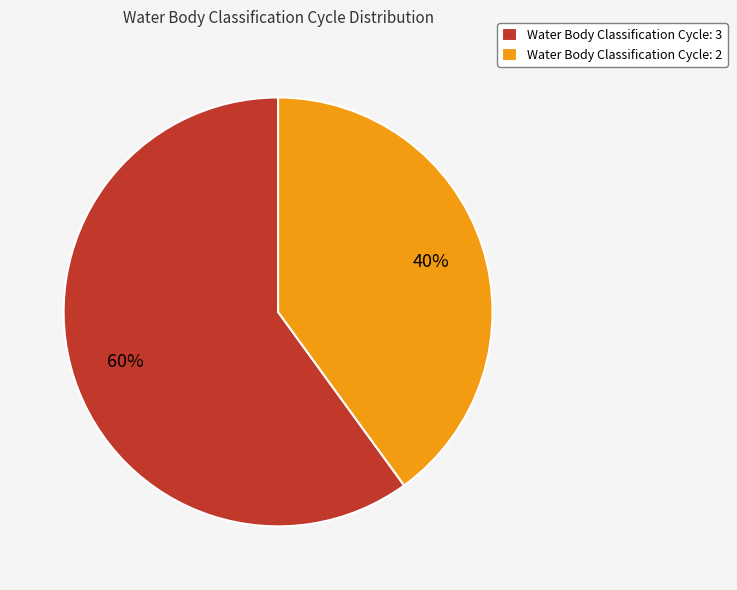

Count the number of slices in the pie.

2